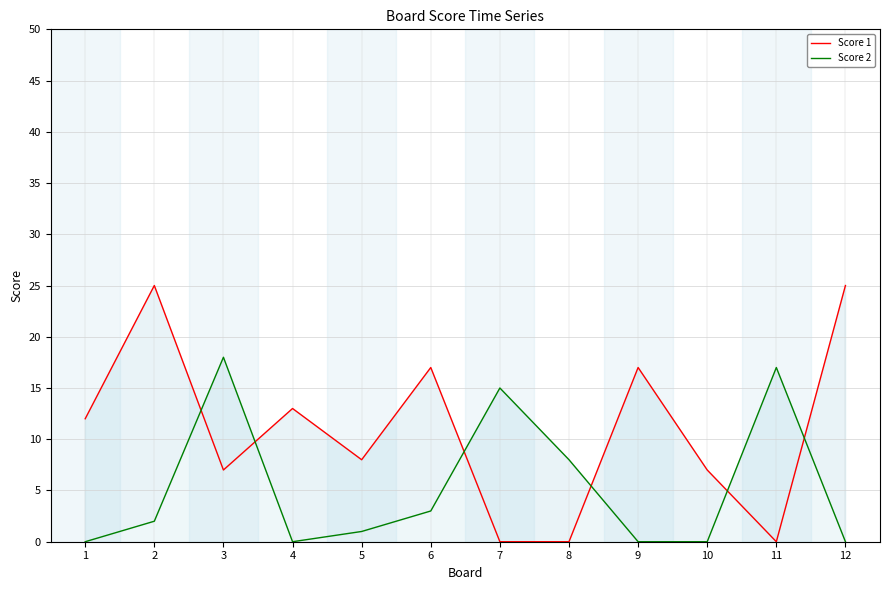

Where is the first local minimum for Score 1?

3